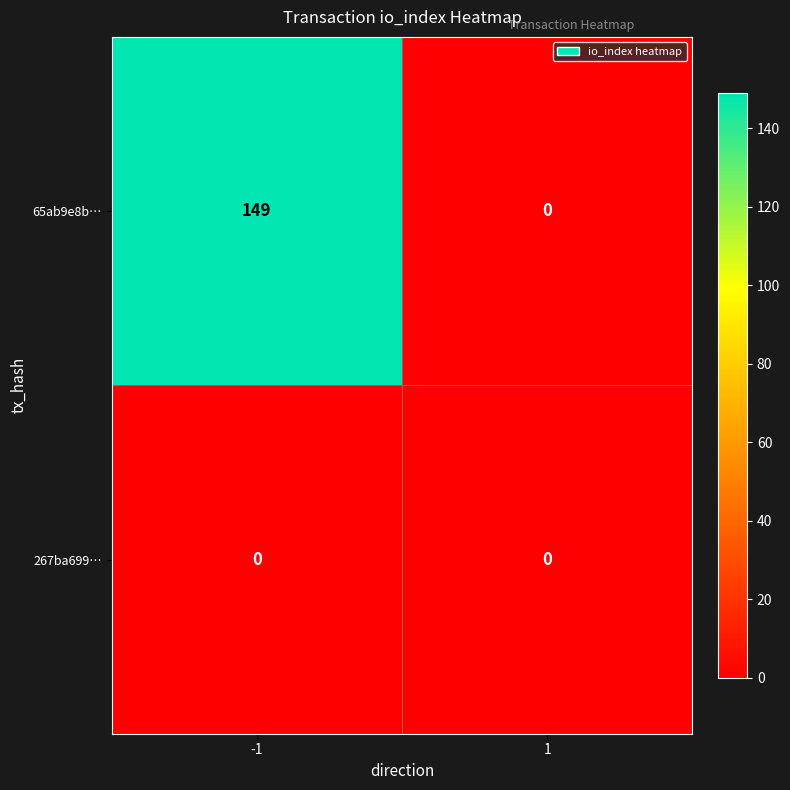

Between -1 and 1, which series saw the biggest shift?

65ab9e8b…